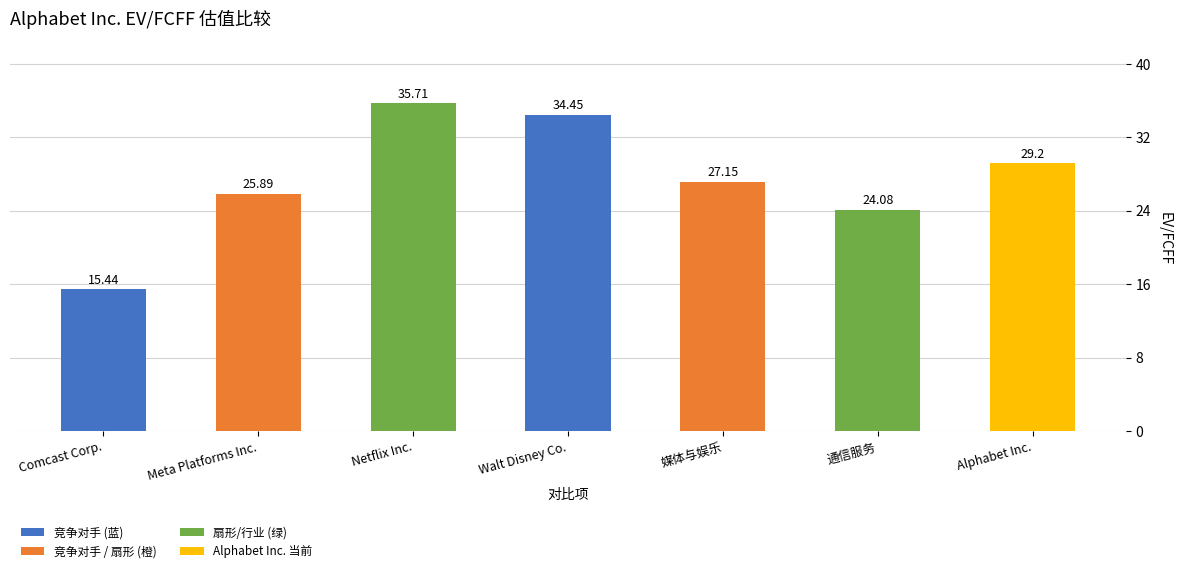

At which label does the data first exceed 27?

Netflix Inc.